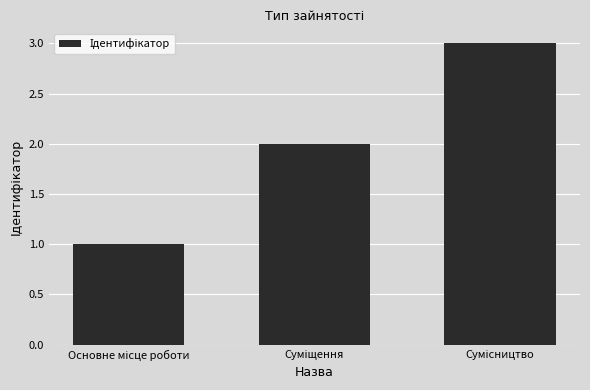

What is the sum of all values?

6